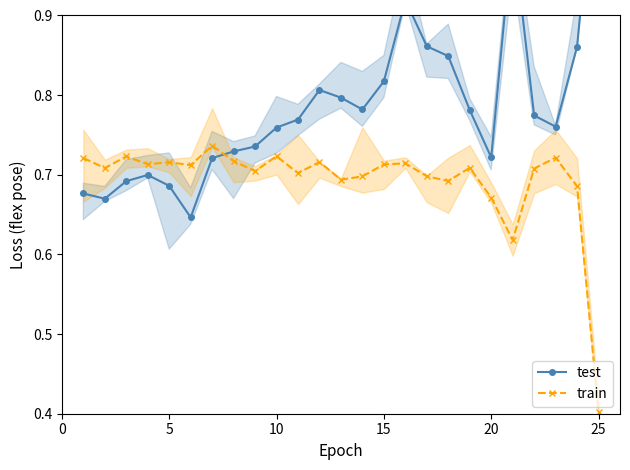

Which category has the lowest value in the train series?

25